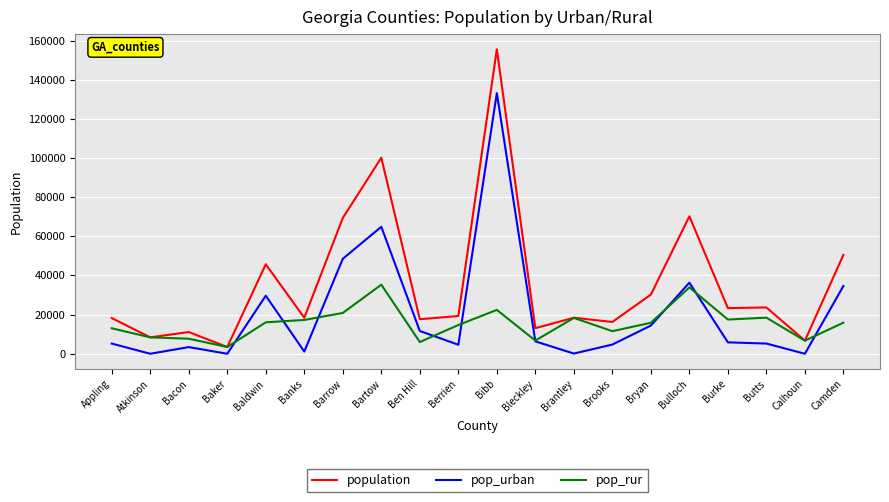

What is the spread (max minus min) of values at Baldwin?

29654